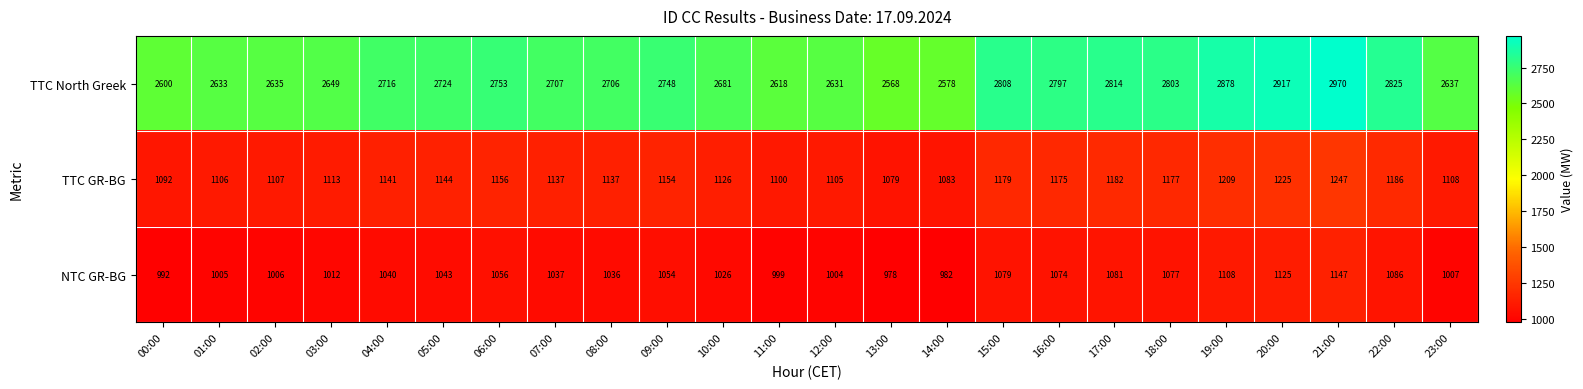

Read the TTC GR-BG value at 04:00, to the nearest 50.

1150